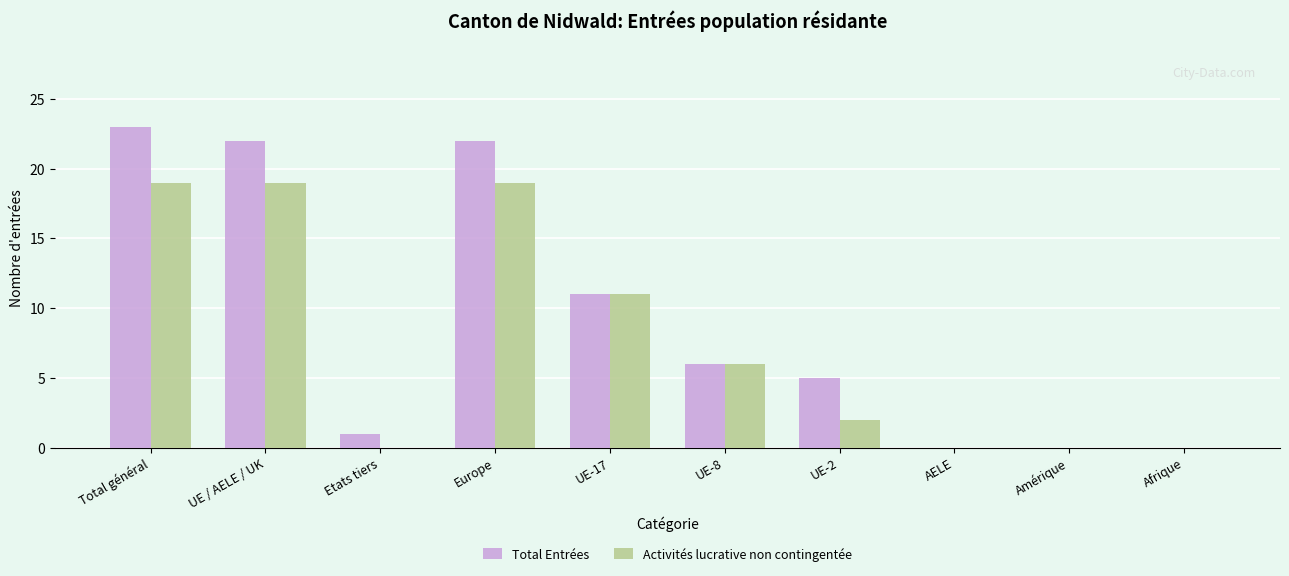

What is the sum of all Total Entrées values?

90